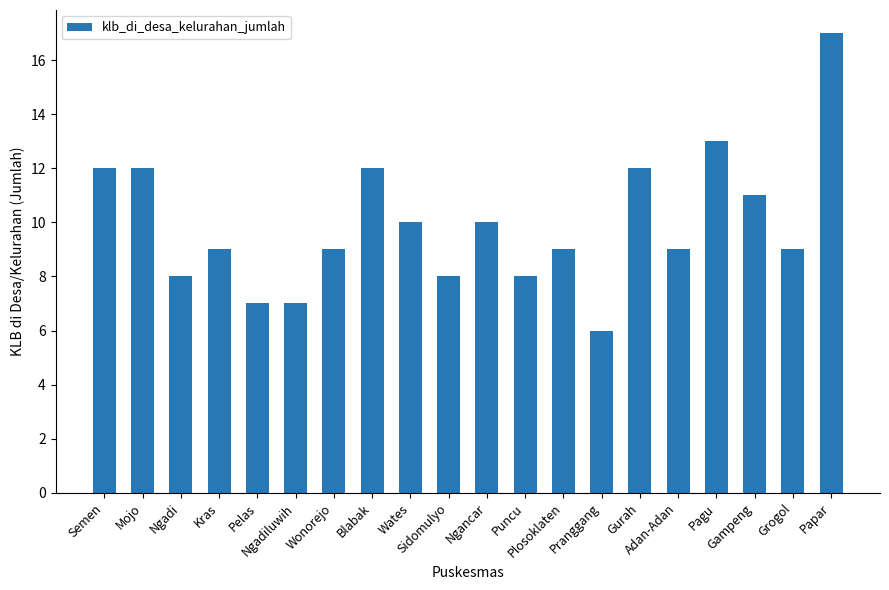

What is the difference between the maximum and minimum values?

11